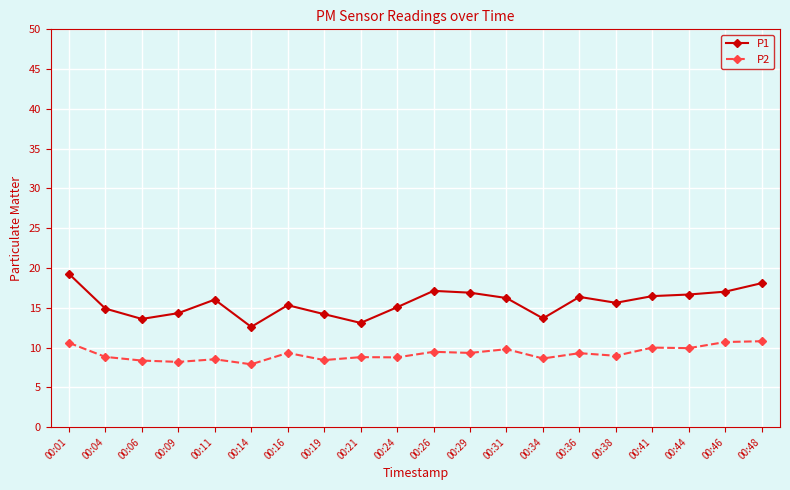

What is the value of the P1 point at the 2nd from the left?

14.9